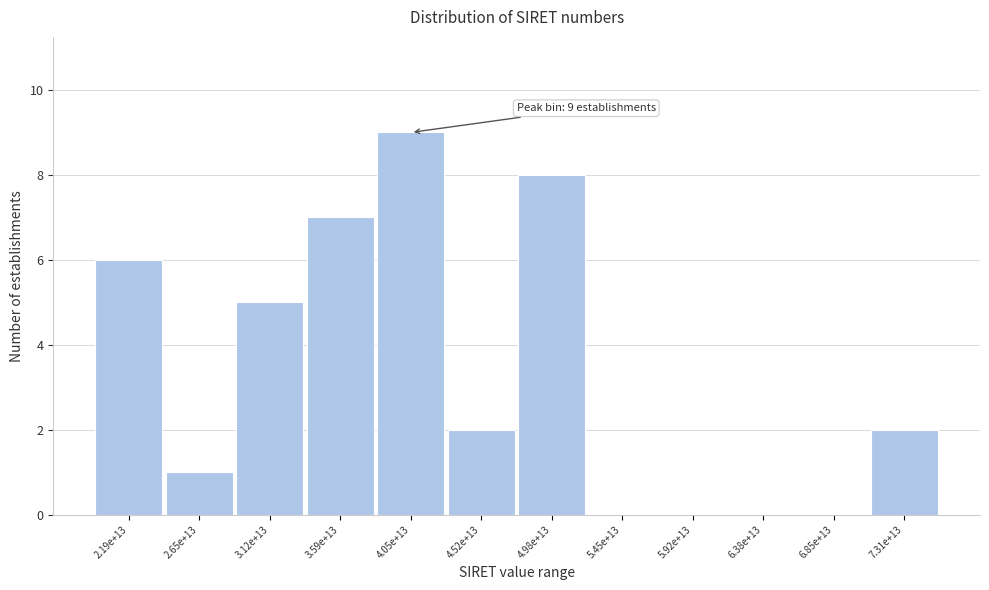

Reading left to right, what are all the values shown in this chart?

2.19e+13=6	2.65e+13=1	3.12e+13=5	3.59e+13=7	4.05e+13=9	4.52e+13=2	4.98e+13=8	5.45e+13=0	5.92e+13=0	6.38e+13=0	6.85e+13=0	7.31e+13=2